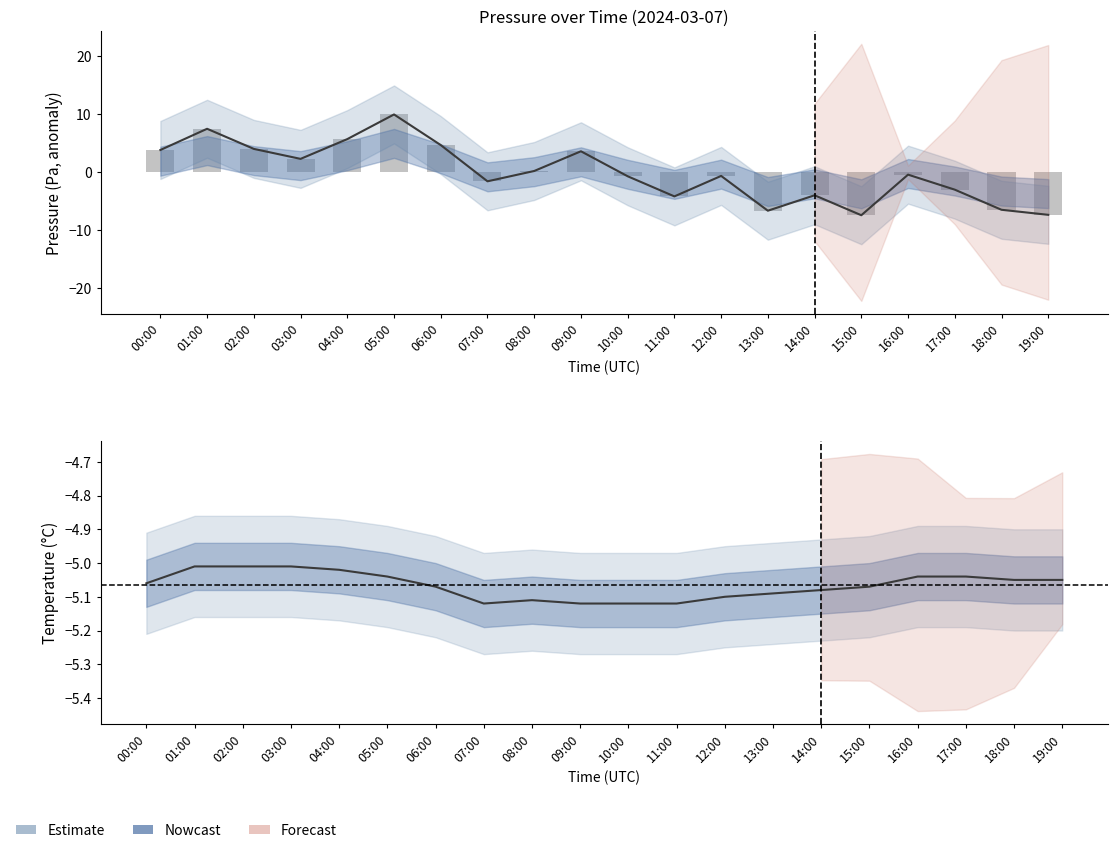

What is the difference between the maximum and minimum values in the Estimate series?

17.4